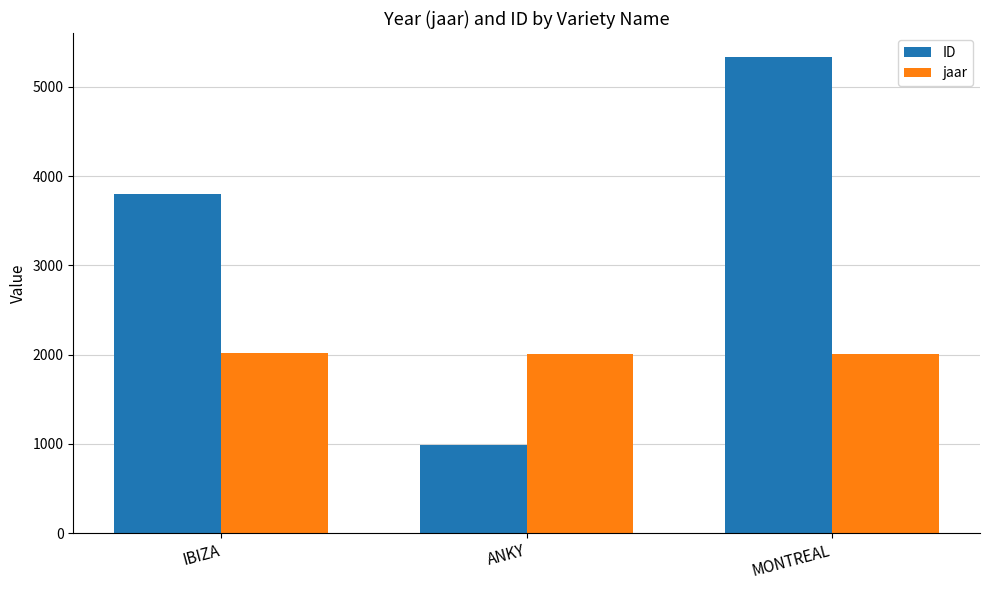

Is the value of jaar at ANKY greater than the value of ID at MONTREAL?

No